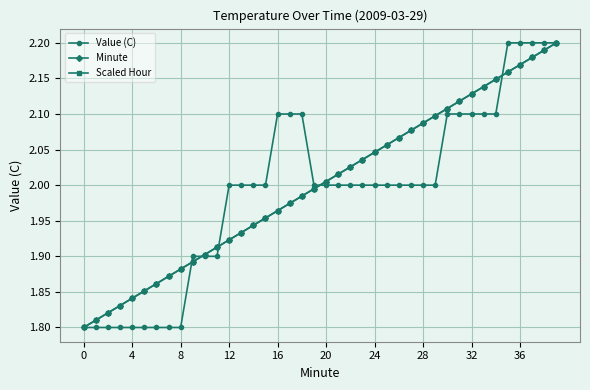

What is the difference between the maximum and minimum values in the Value (C) series?

0.4